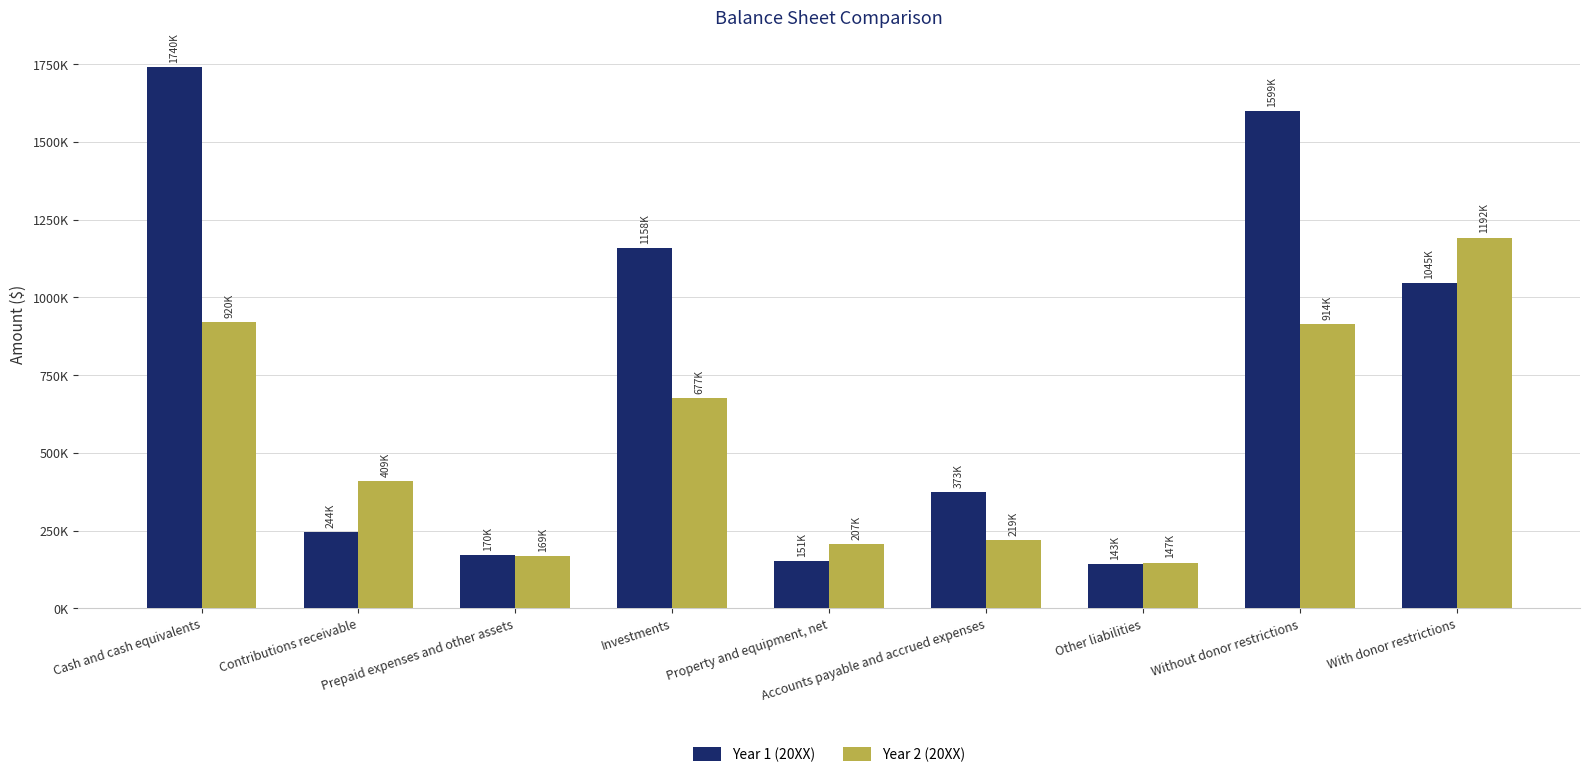

Reading right to left, extract all data points from this chart.

Year 1 (20XX): With donor restrictions=1045000	Without donor restrictions=1599000	Other liabilities=143000	Accounts payable and accrued expenses=373000	Property and equipment, net=151000	Investments=1158000	Prepaid expenses and other assets=170000	Contributions receivable=244000	Cash and cash equivalents=1740000
Year 2 (20XX): With donor restrictions=1192000	Without donor restrictions=914000	Other liabilities=147000	Accounts payable and accrued expenses=219000	Property and equipment, net=207000	Investments=677000	Prepaid expenses and other assets=169000	Contributions receivable=409000	Cash and cash equivalents=920000